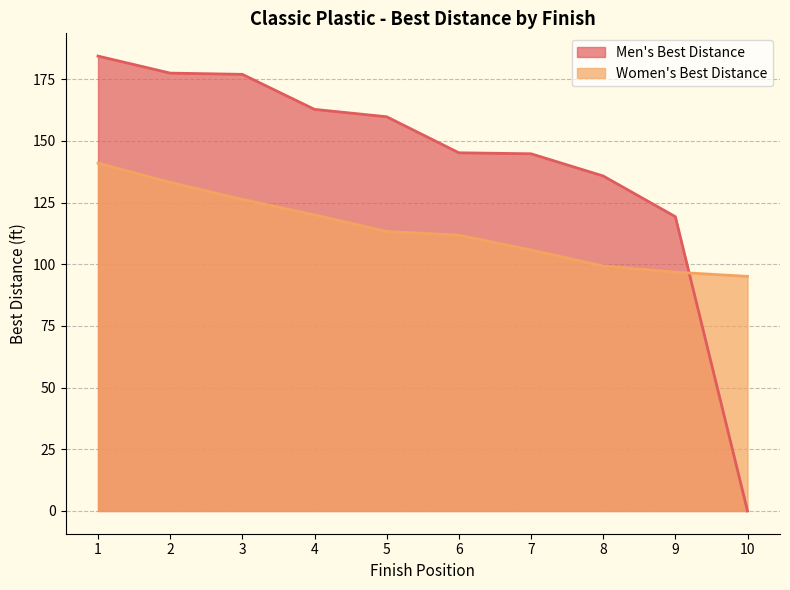

Between which two adjacent categories do Women's Best Distance and Men's Best Distance first intersect?

9 and 10